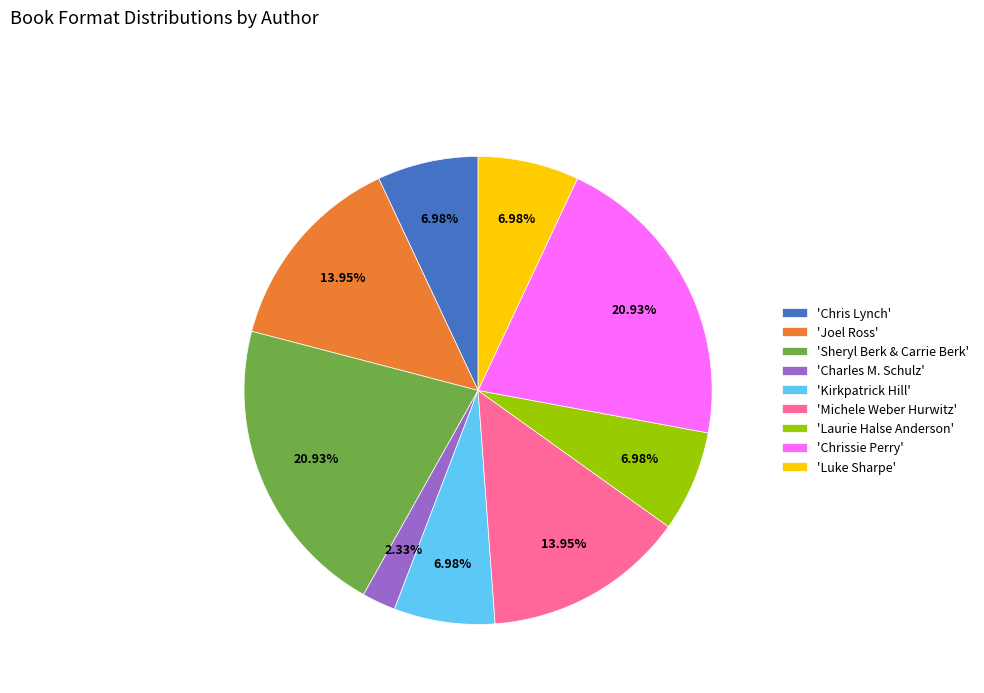

Do 'Chrissie Perry' and 'Joel Ross' together represent more than half of the pie?

No